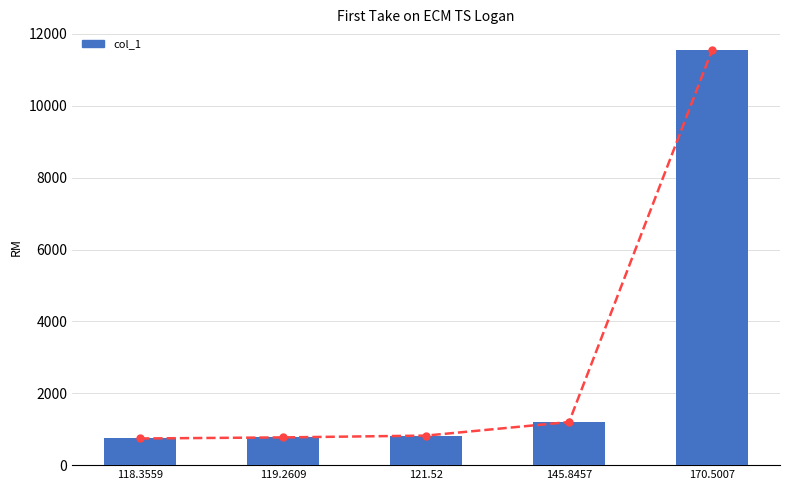

What is the difference between the values at 170.5007 and 145.8457?

10350